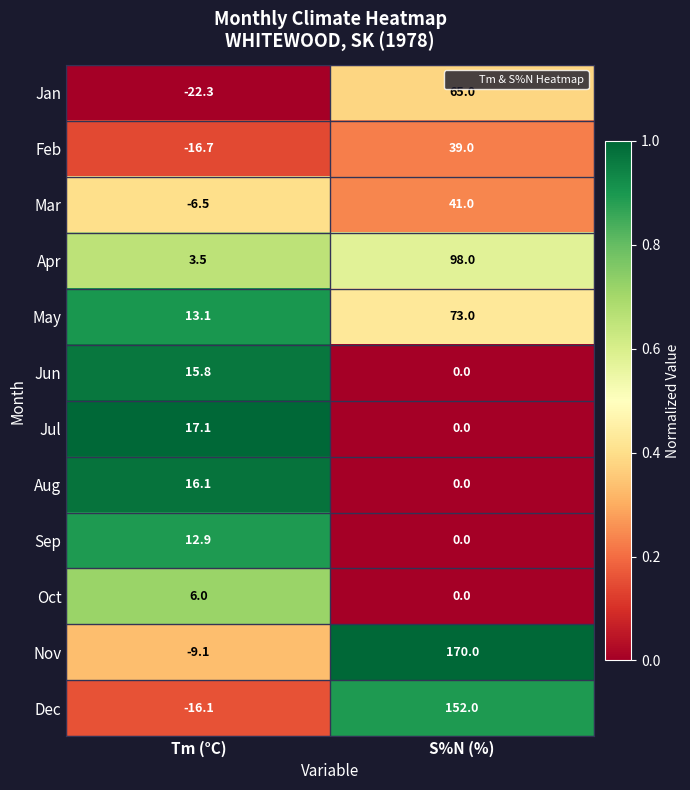

What is the difference between the maximum and minimum values in the May series?

59.9